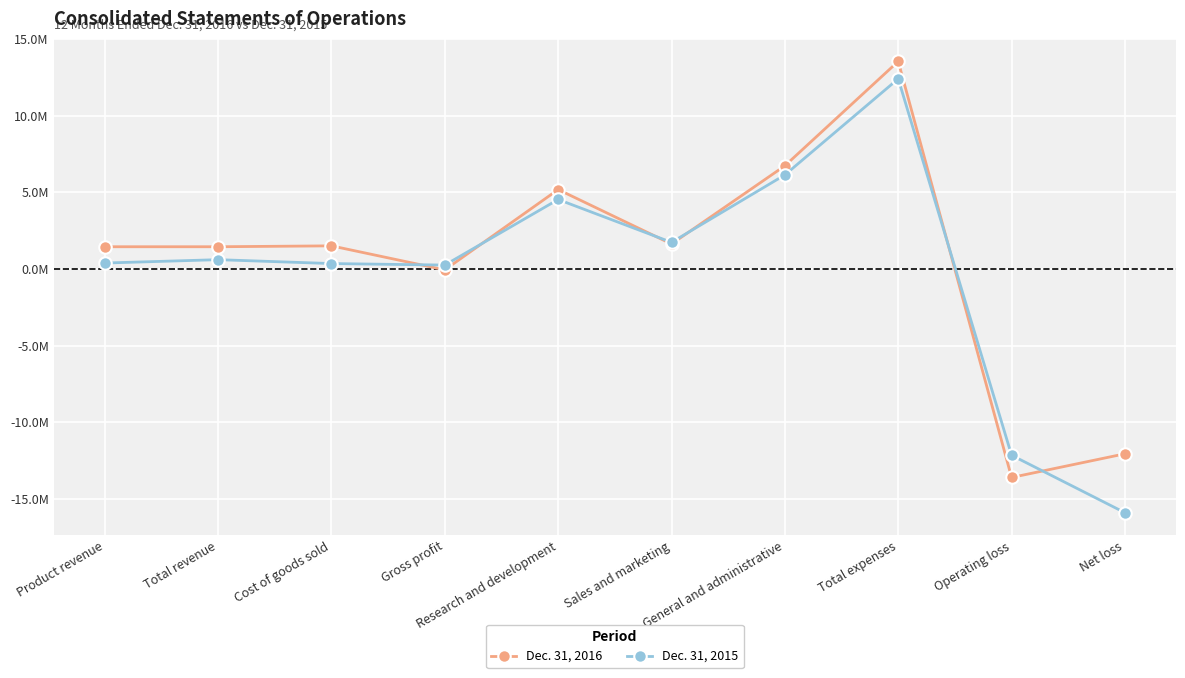

What is the label of the 5th point from the left?

Research and development